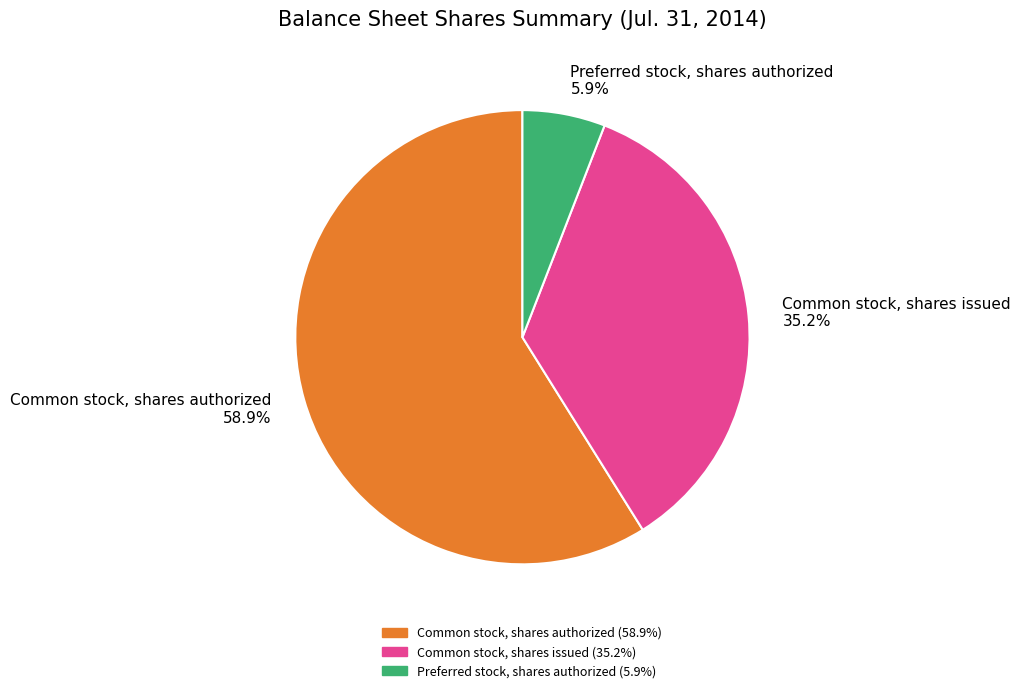

The Common stock, shares authorized slice represents 54% of the pie. True or false?

False